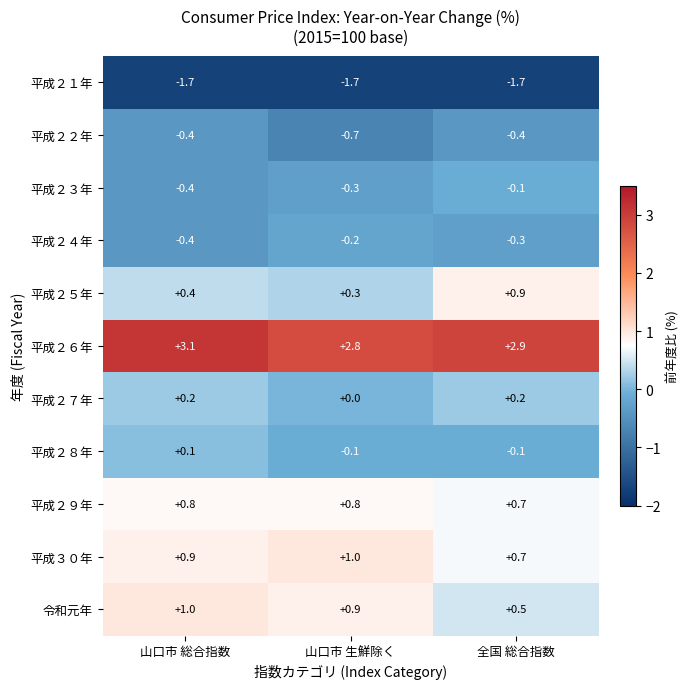

Which category has the lowest value in the 平成２４年 series?

山口市 総合指数